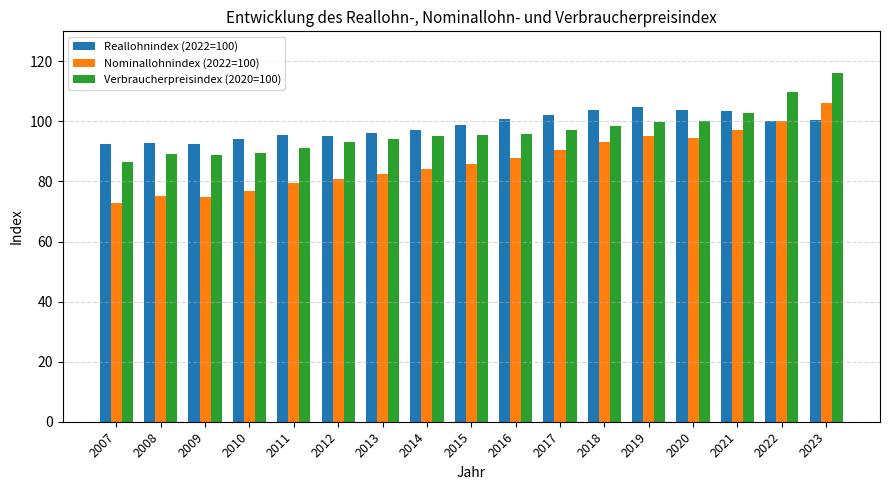

What is the value of the Nominallohnindex (2022=100) bar at the 17th from the left?

106.2